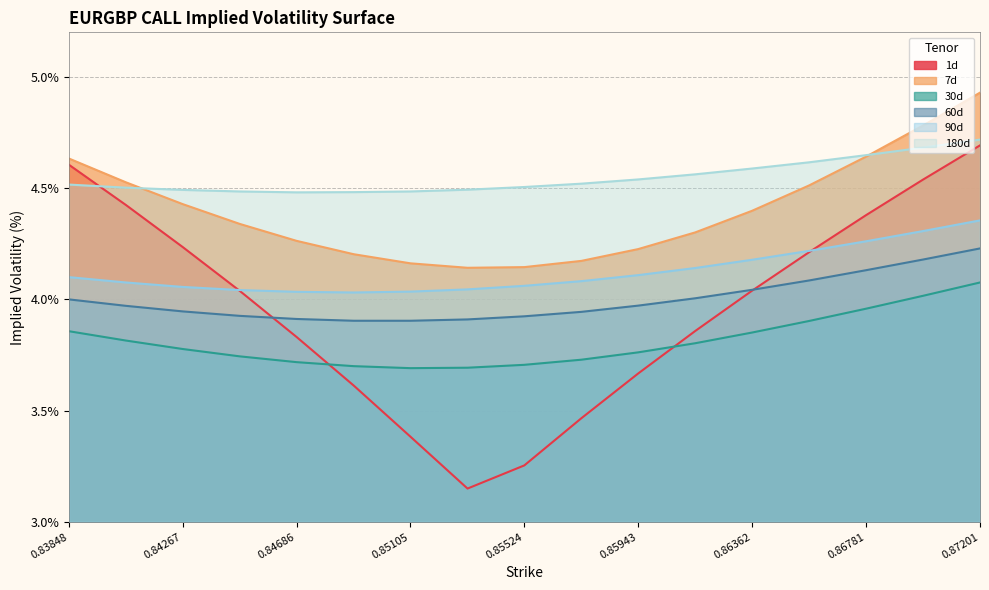

At which category does 30d reach its first local valley?

0.85105